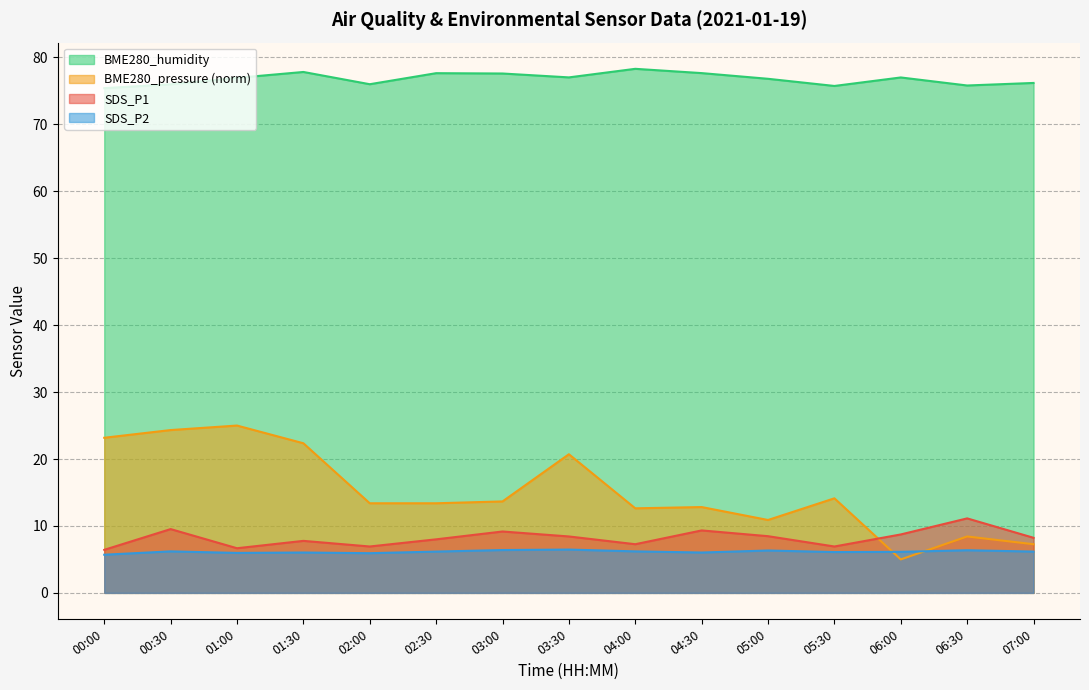

Is it true that SDS_P2 equals 10.4 at 02:00?

False